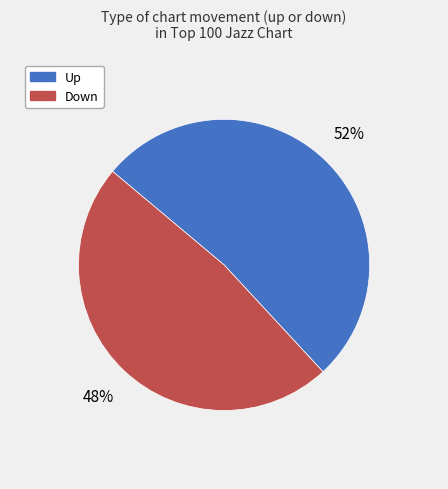

Is there any slice that represents more than half of the pie?

Yes